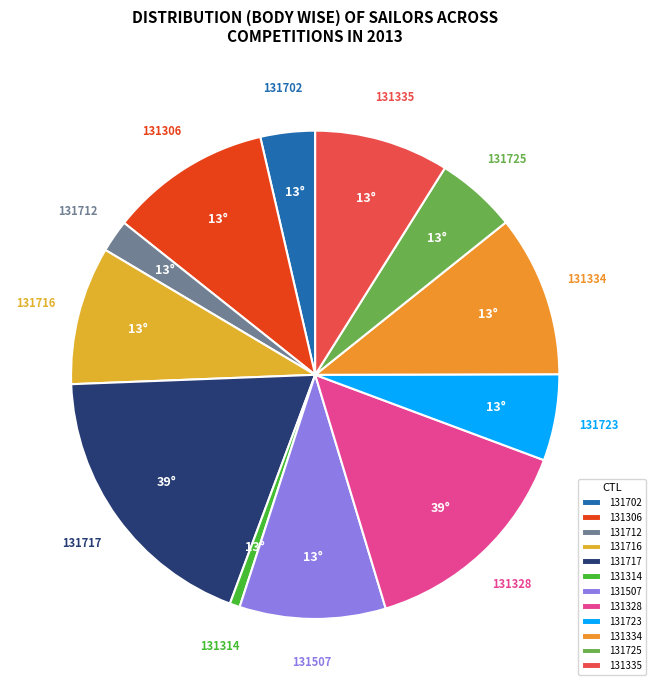

Do 131306 and 131335 together represent more than half of the pie?

No